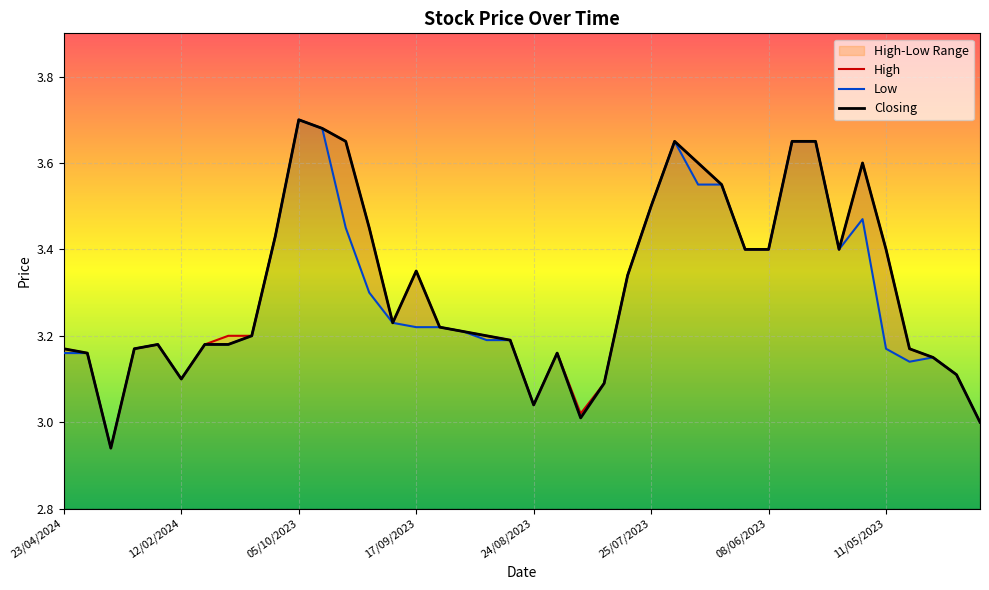

What position from the left is 24/08/2023?

21